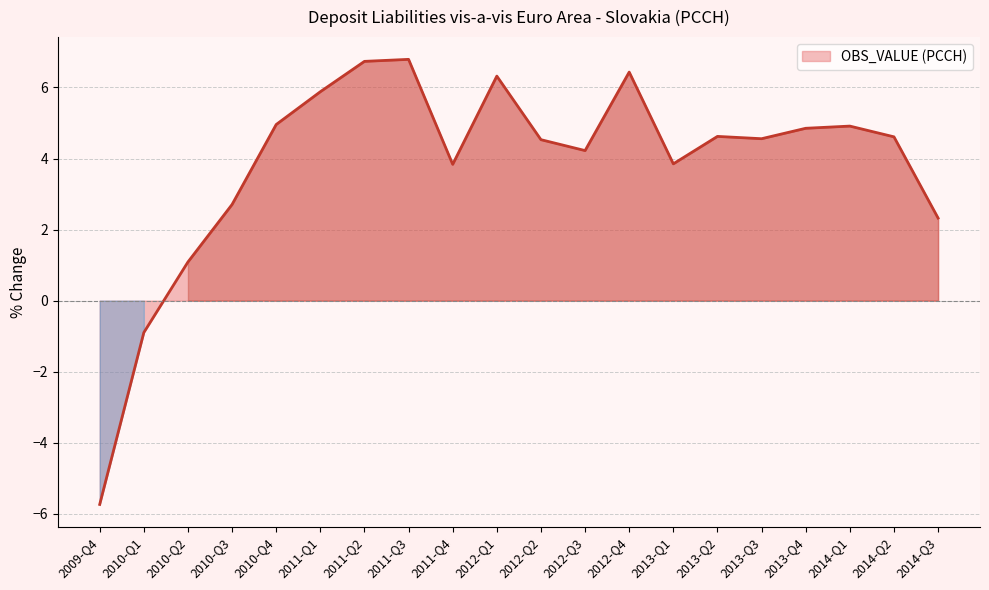

At which category does the data reach its first local valley?

2011-Q4